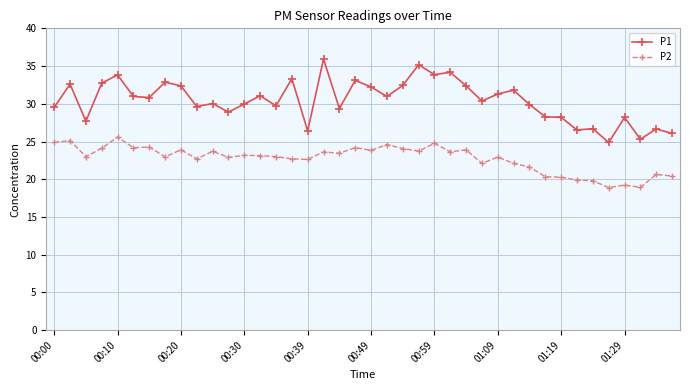

List the series in order of their overall mean, lowest first.

P2, P1